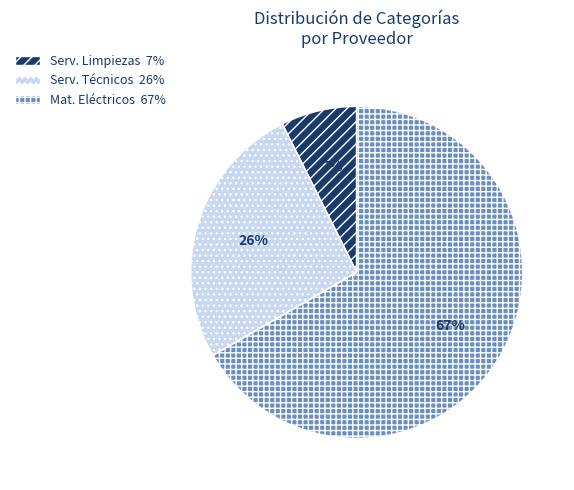

To the nearest percent, what is the average slice percentage?

33%